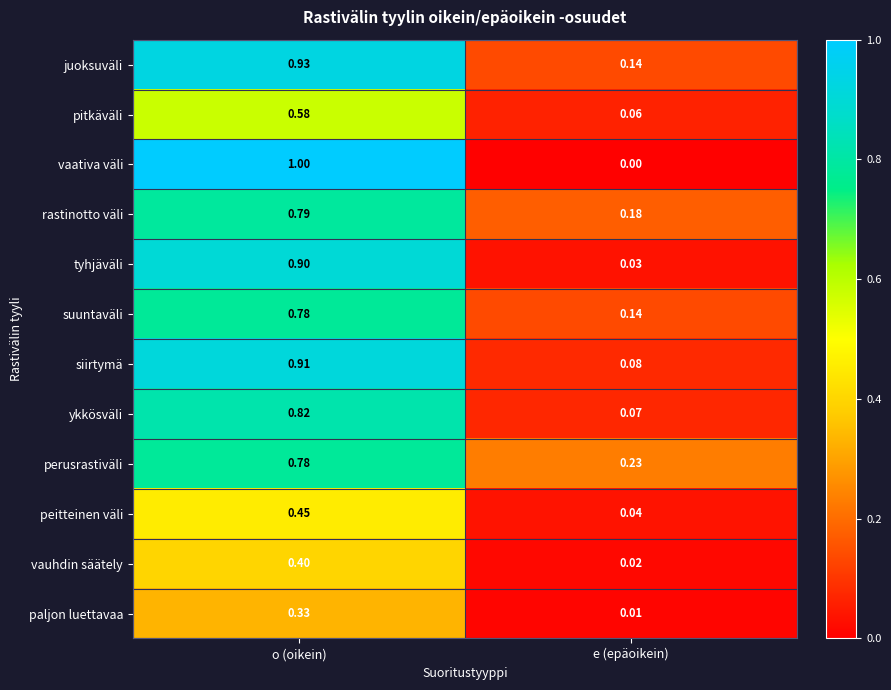

Which series has the widest spread of values?

vaativa väli